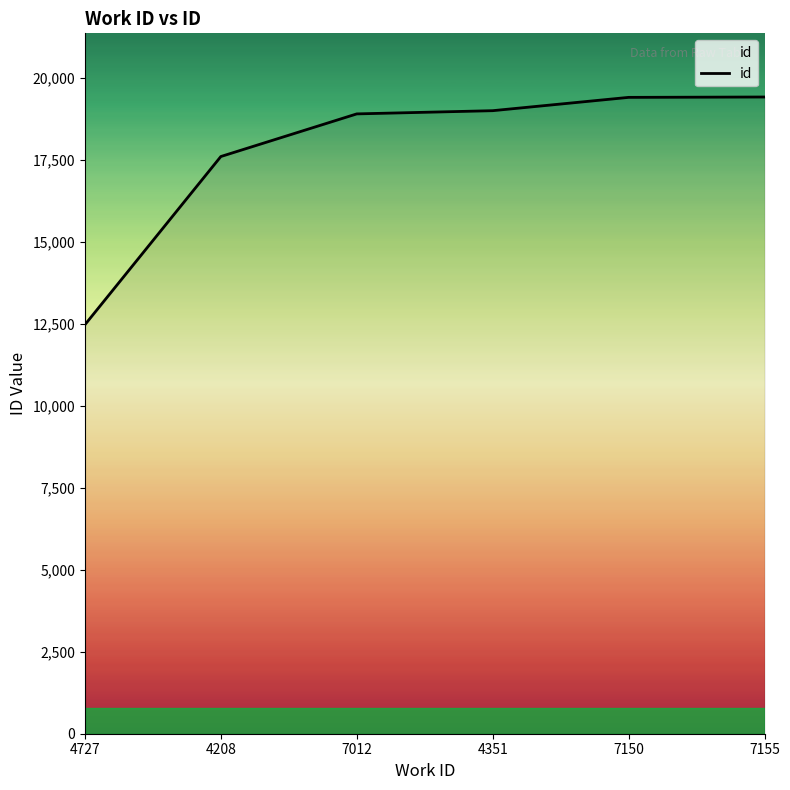

What is the greatest value displayed?

19417